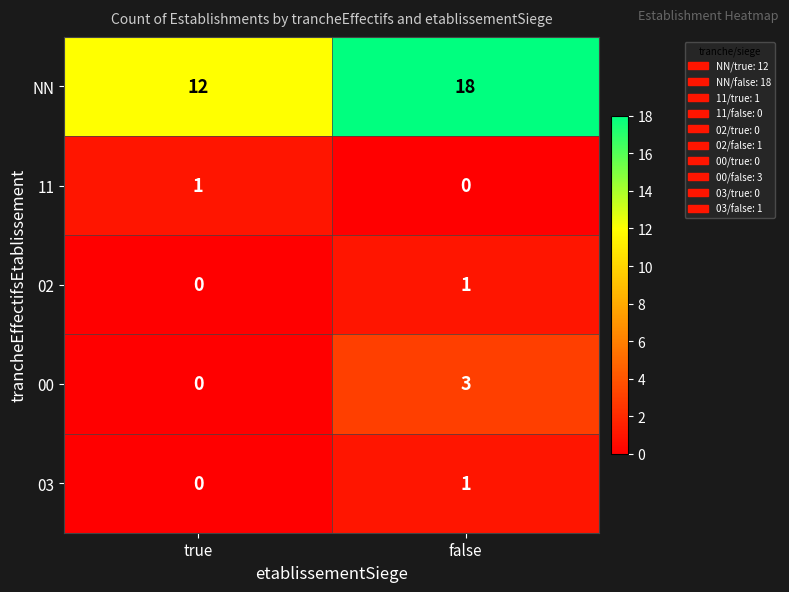

What is the difference between the maximum and minimum values in the 00 series?

3